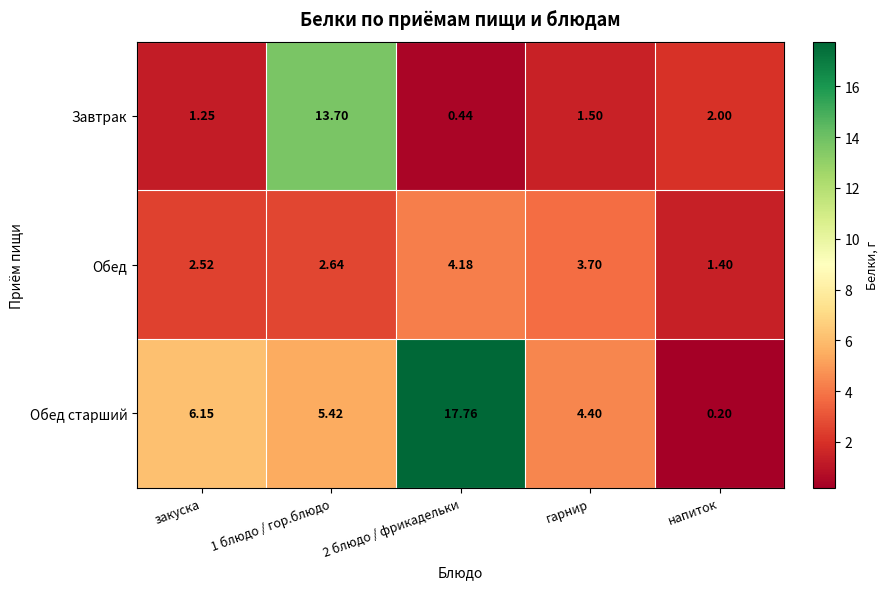

Which series has the widest spread of values?

Обед старший